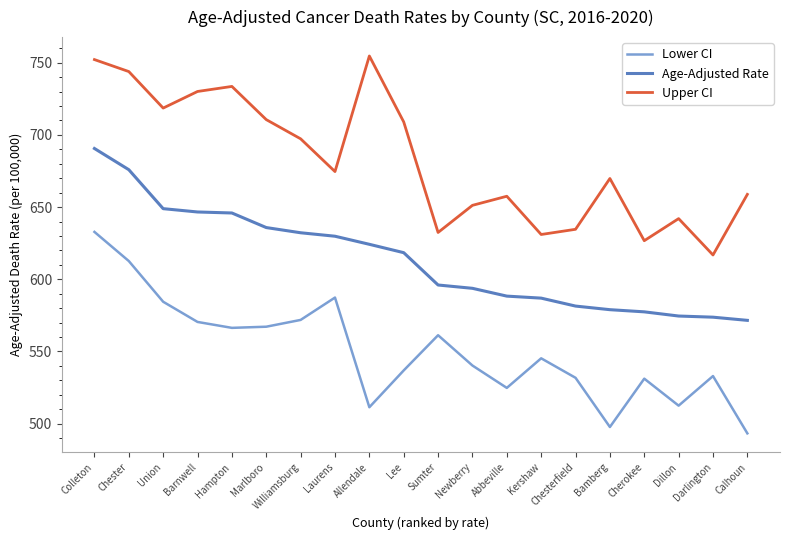

At how many categories does at least one series exceed 663?

11